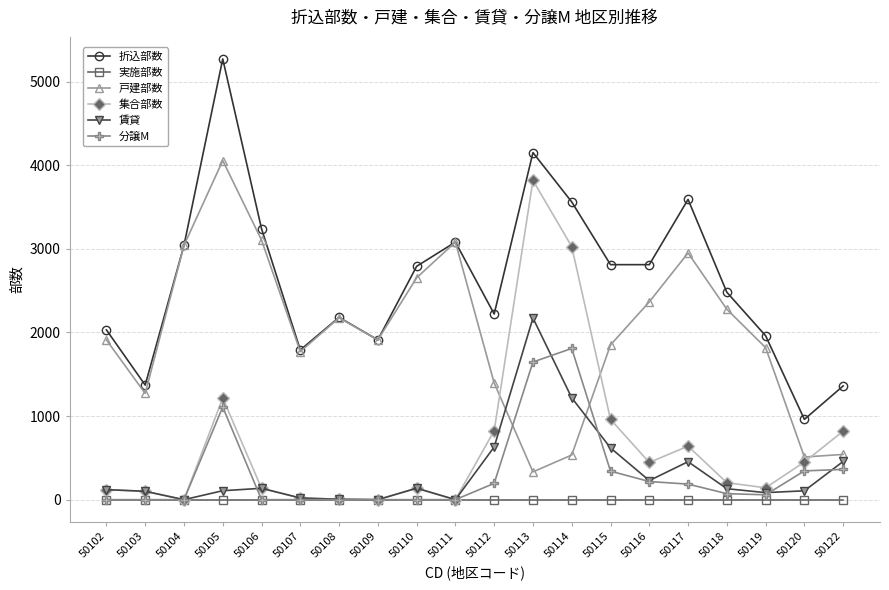

True or false: 賃貸 has more than 1 interior local peaks.

True